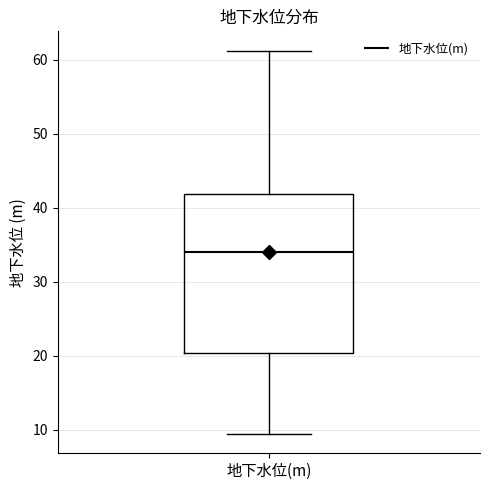

Transcribe this box plot: give where the median line is, the range the box spans, and where the two whiskers end, as read against the y-axis. The values are not printed on the chart, so give them approximately, as read against the axis.

median 34, box 20 to 42, whiskers 9 to 61